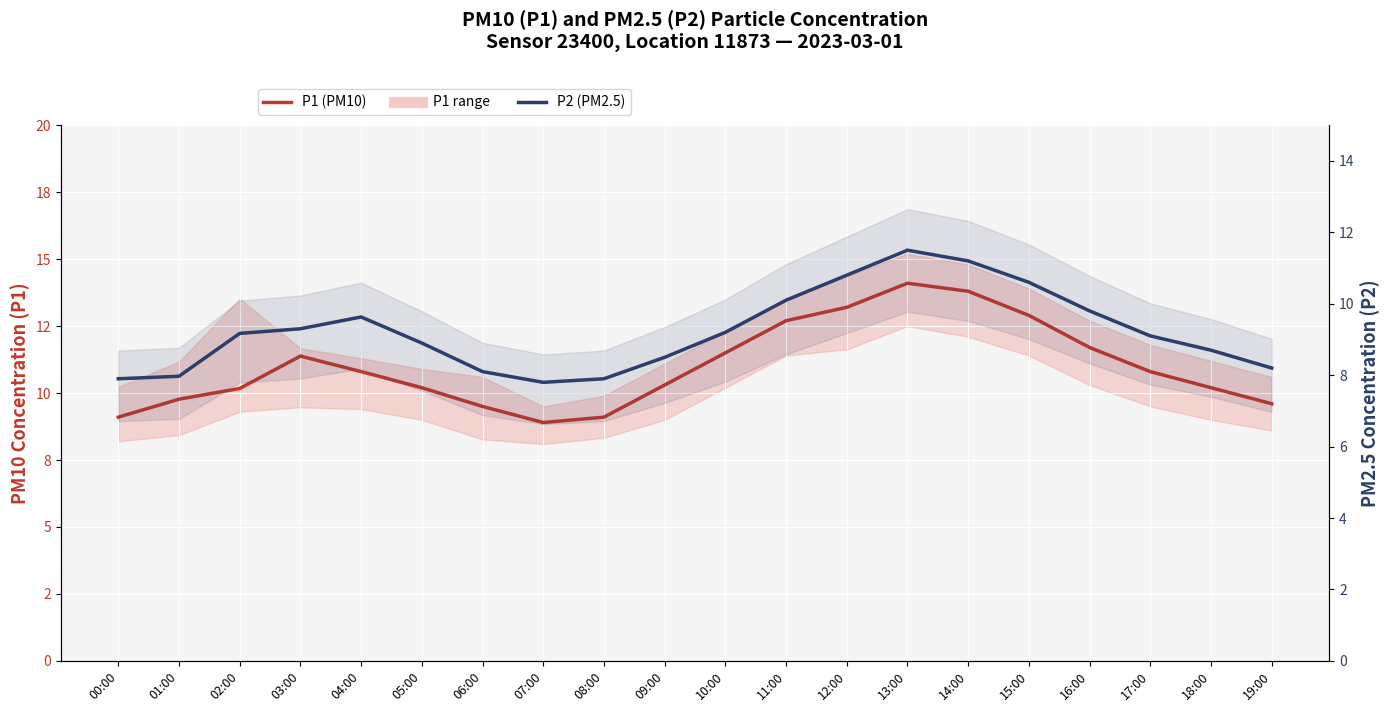

How many categories are shown in the chart?

20